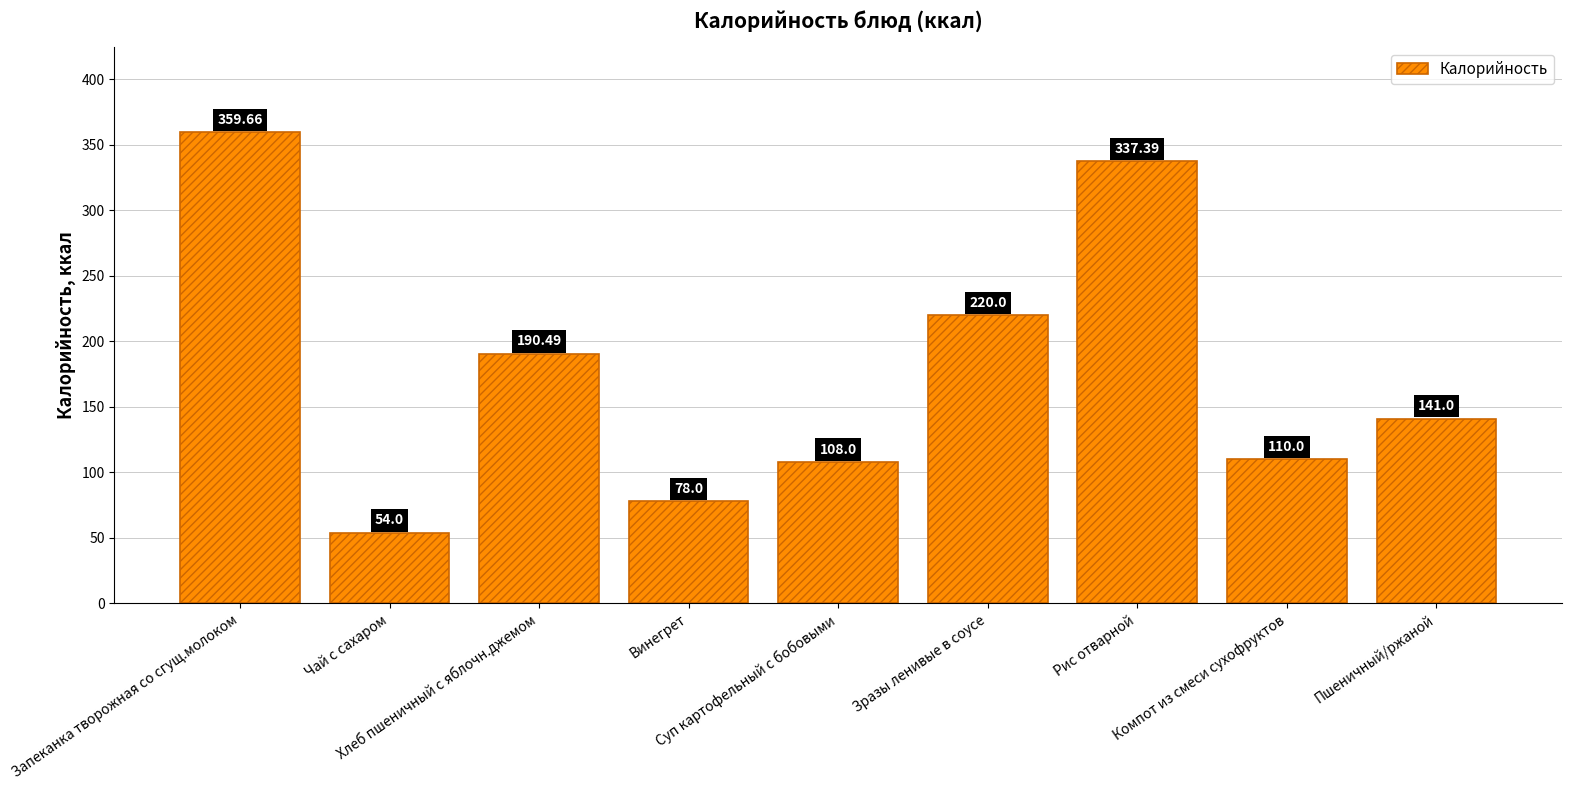

What is the average value?

177.6